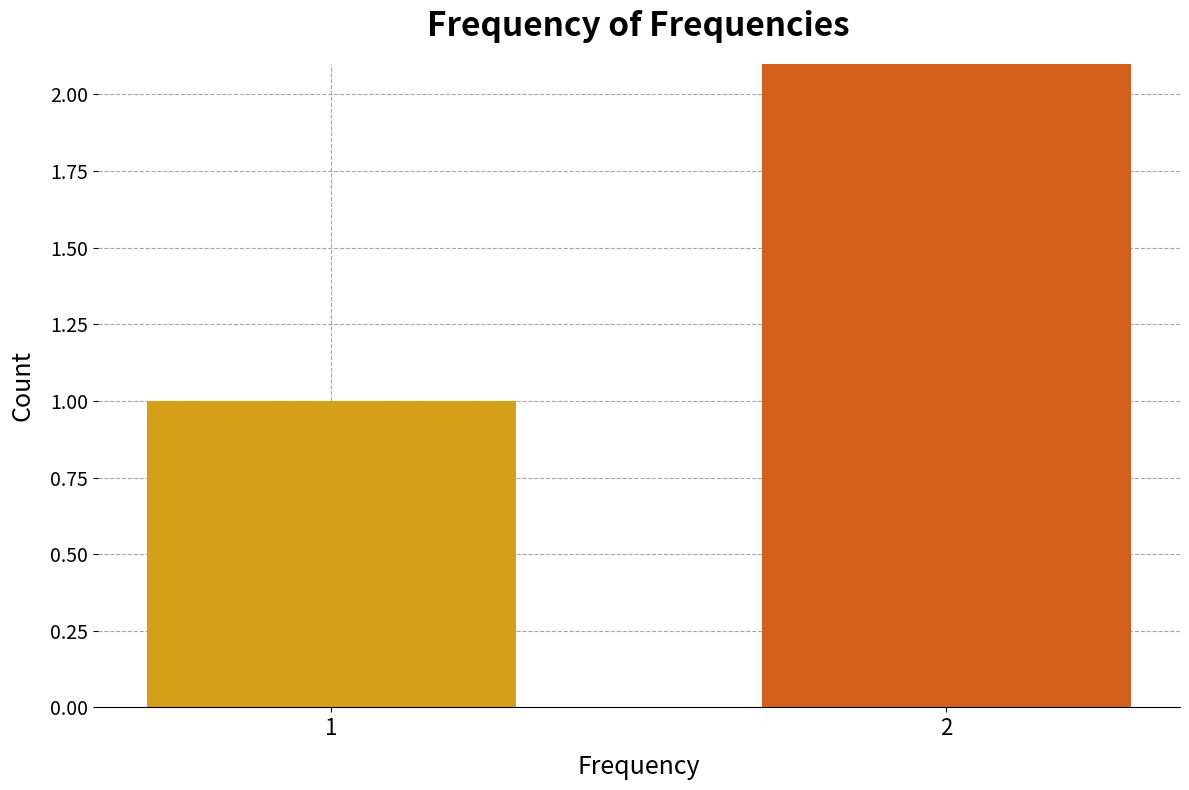

What is the sum of all values?

6